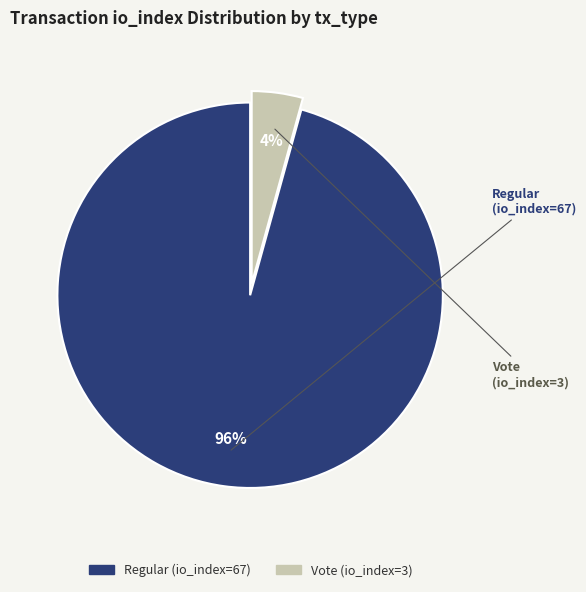

How many segments does this pie chart have?

2